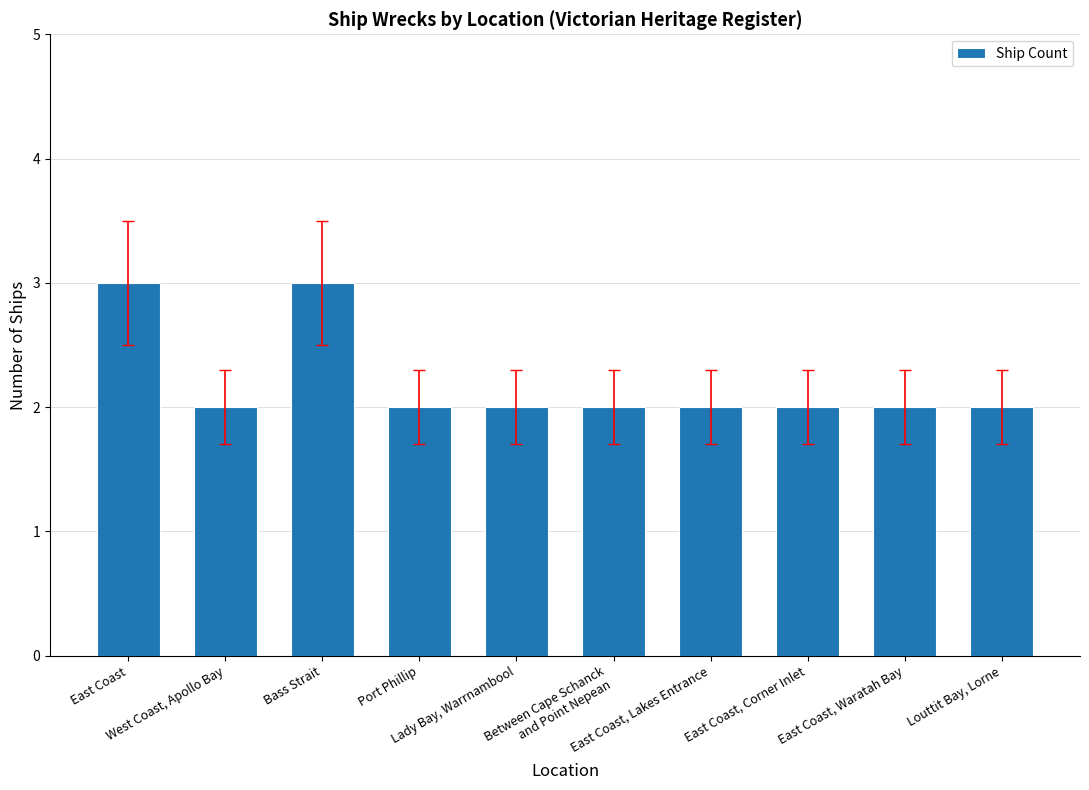

Reading left to right, what are all the values shown in this chart?

3	2	3	2	2	2	2	2	2	2